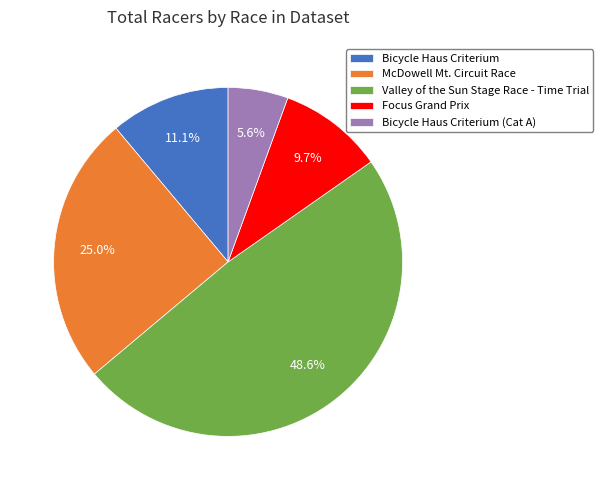

Count the number of slices in the pie.

5